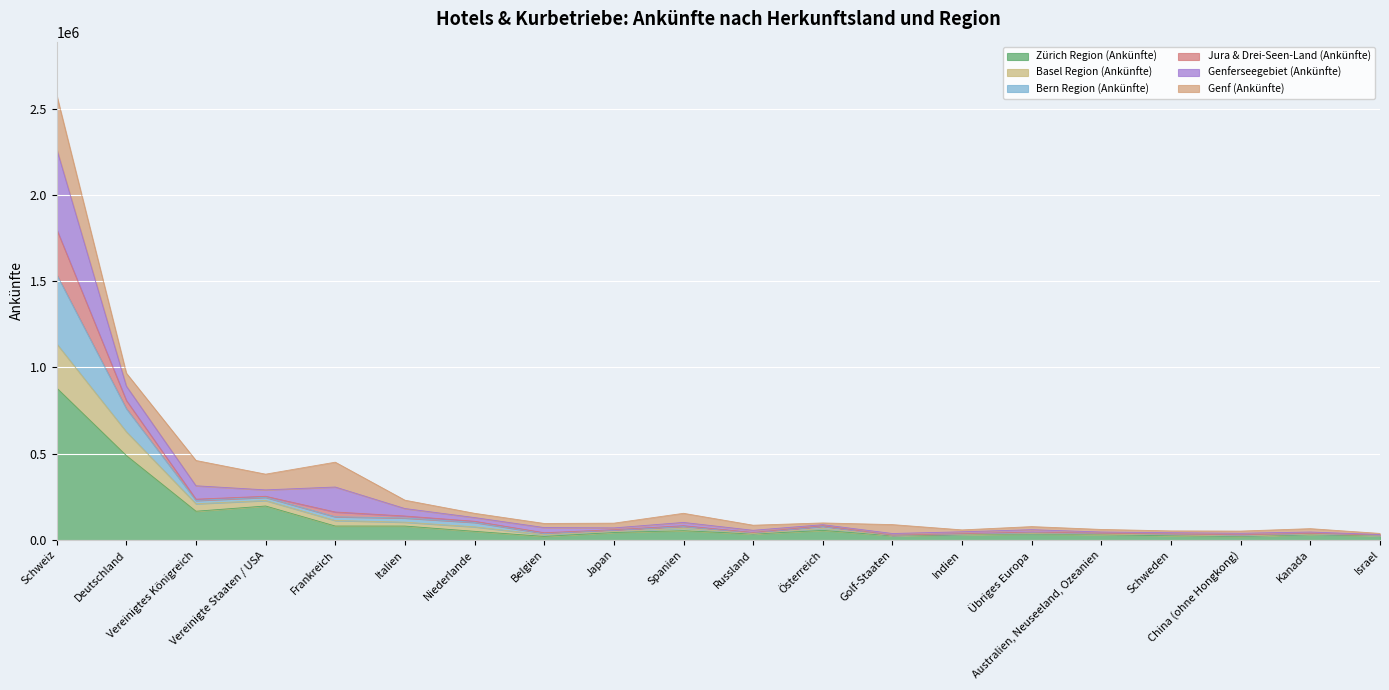

Which category has the lowest value in the Bern Region (Ankünfte) series?

Israel